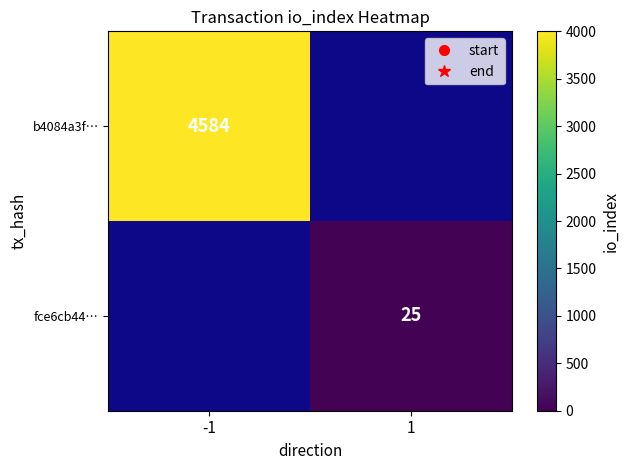

Between 1 and -1, which is larger?

-1